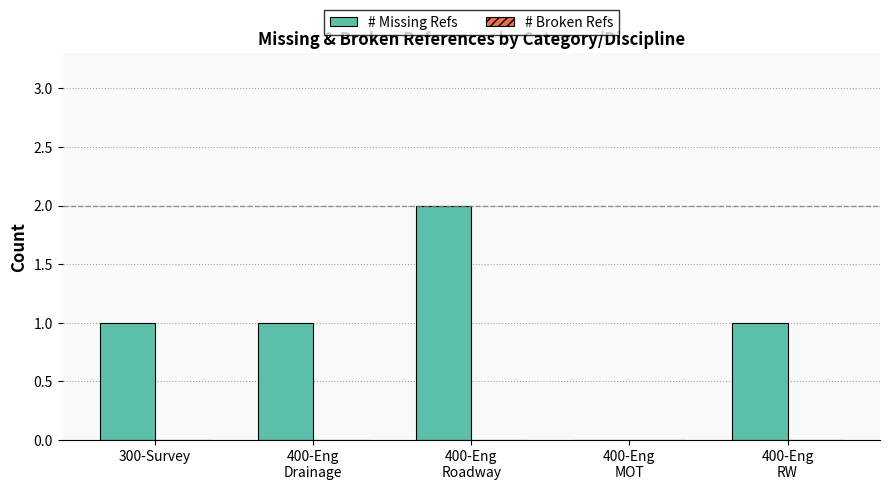

What is the sum of all values?

5